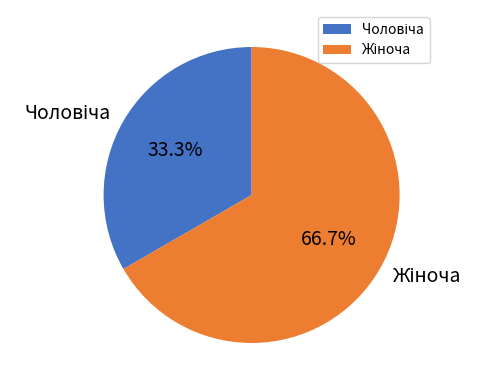

Is there a majority slice in this chart?

Yes